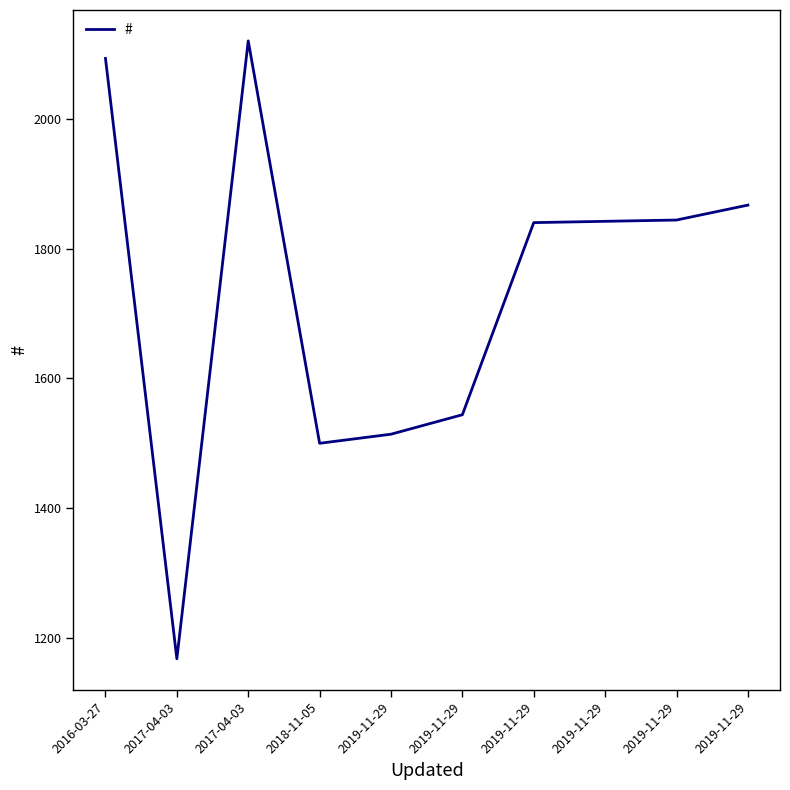

Count the number of categories in the chart.

10